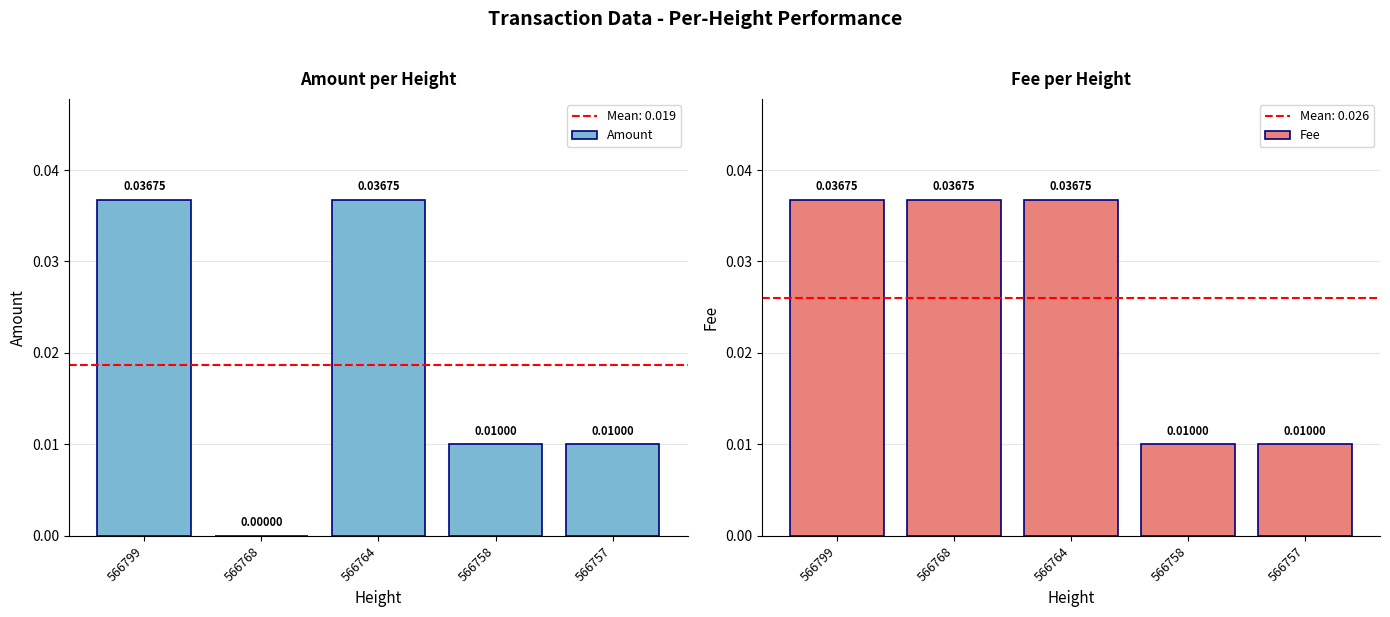

Rank the series by their average value, from lowest to highest.

Amount, Fee